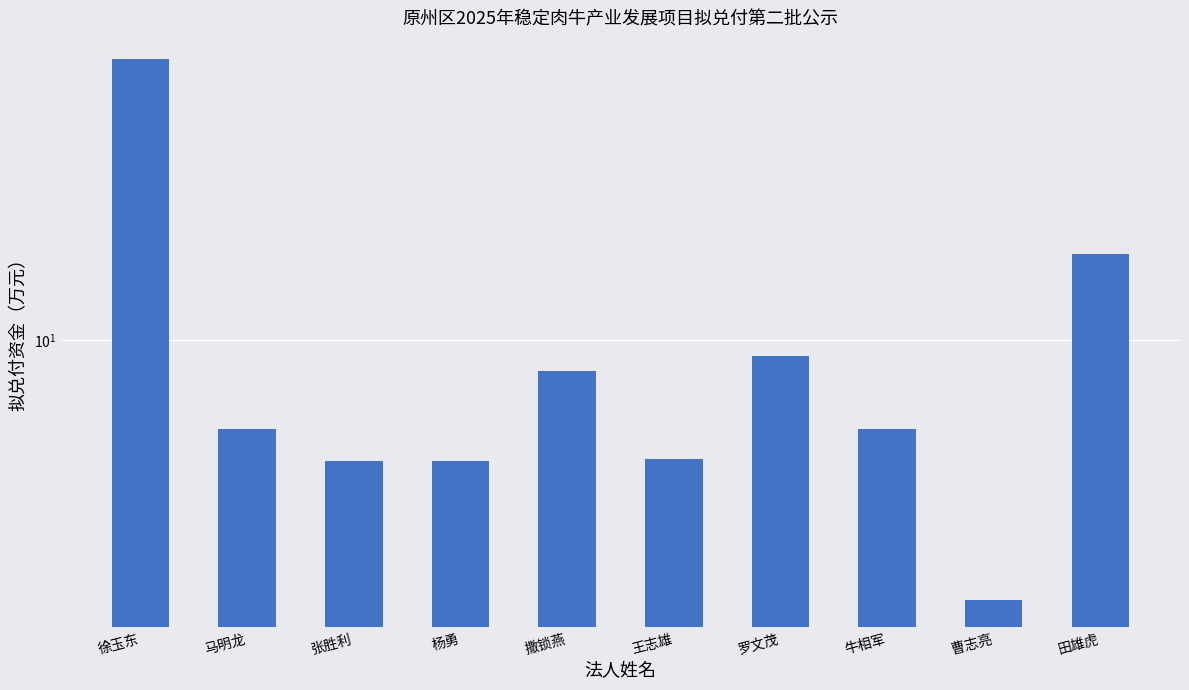

What is the label of the 7th bar from the left?

罗文茂